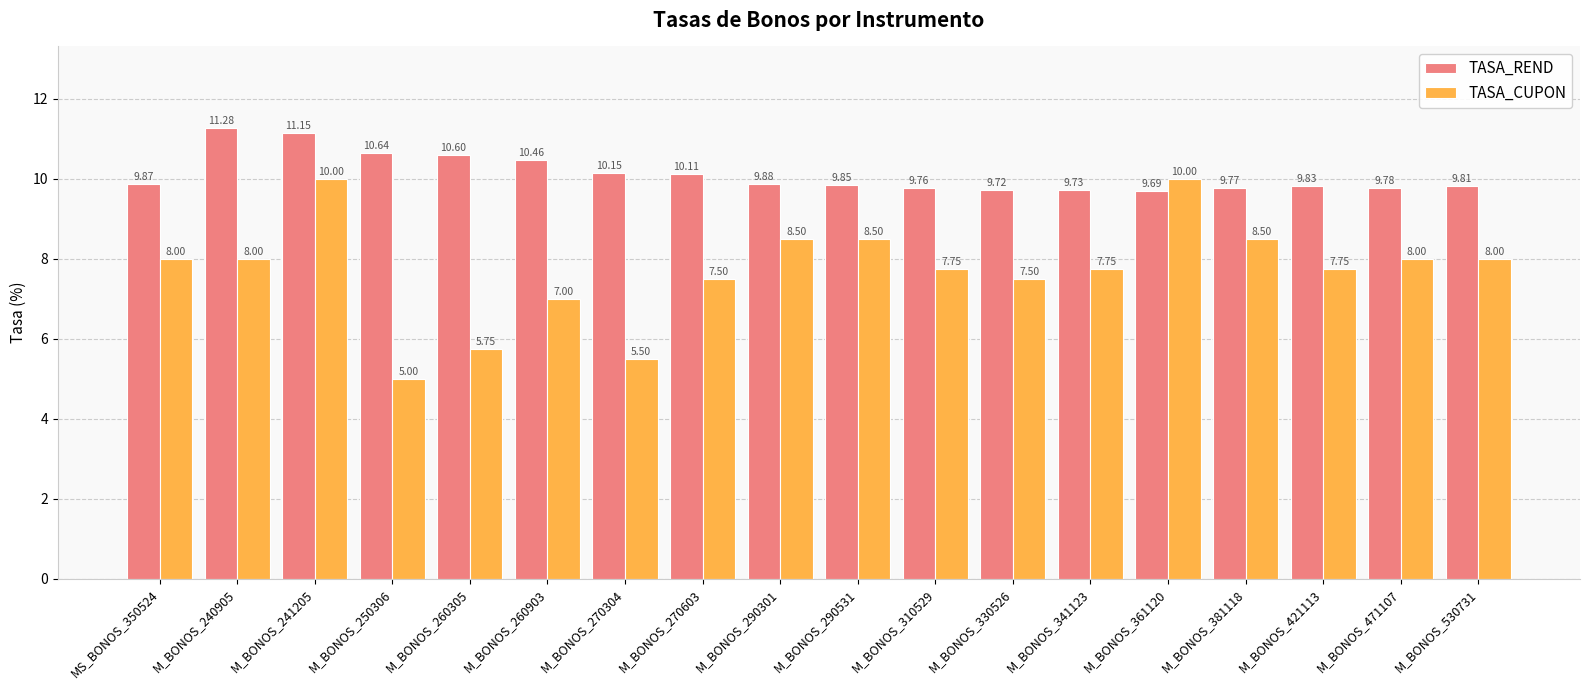

Between M_BONOS_341123 and M_BONOS_361120, which series saw the biggest shift?

TASA_CUPON